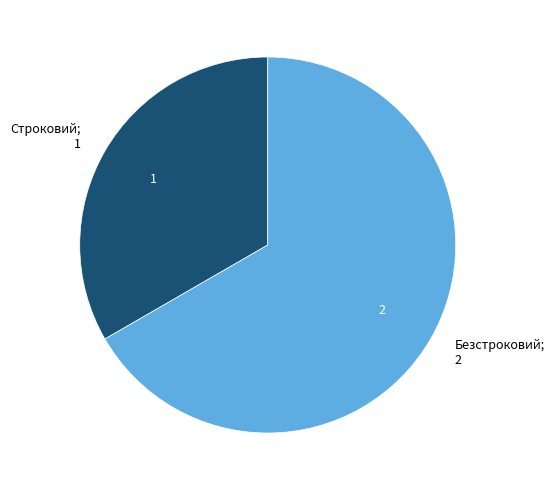

Is there a majority slice in this chart?

Yes